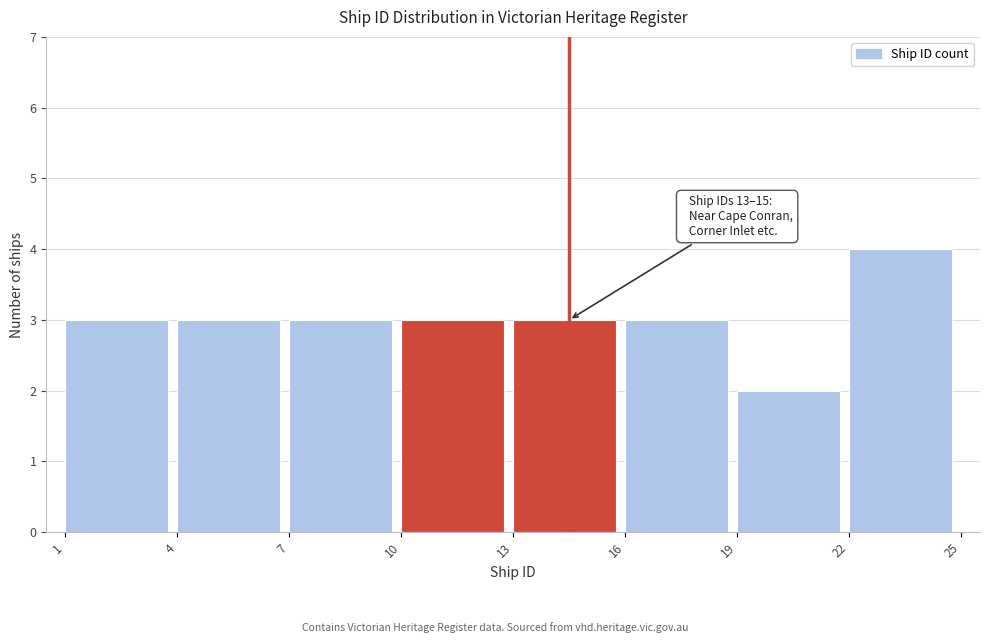

Over which range of the x-axis is the bar tallest?

22 to 25